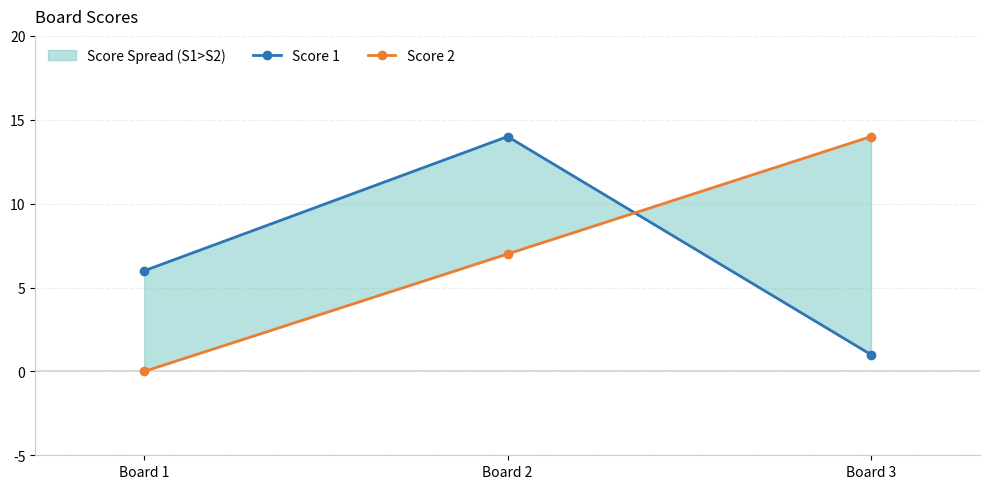

How many lines are shown in the chart?

2